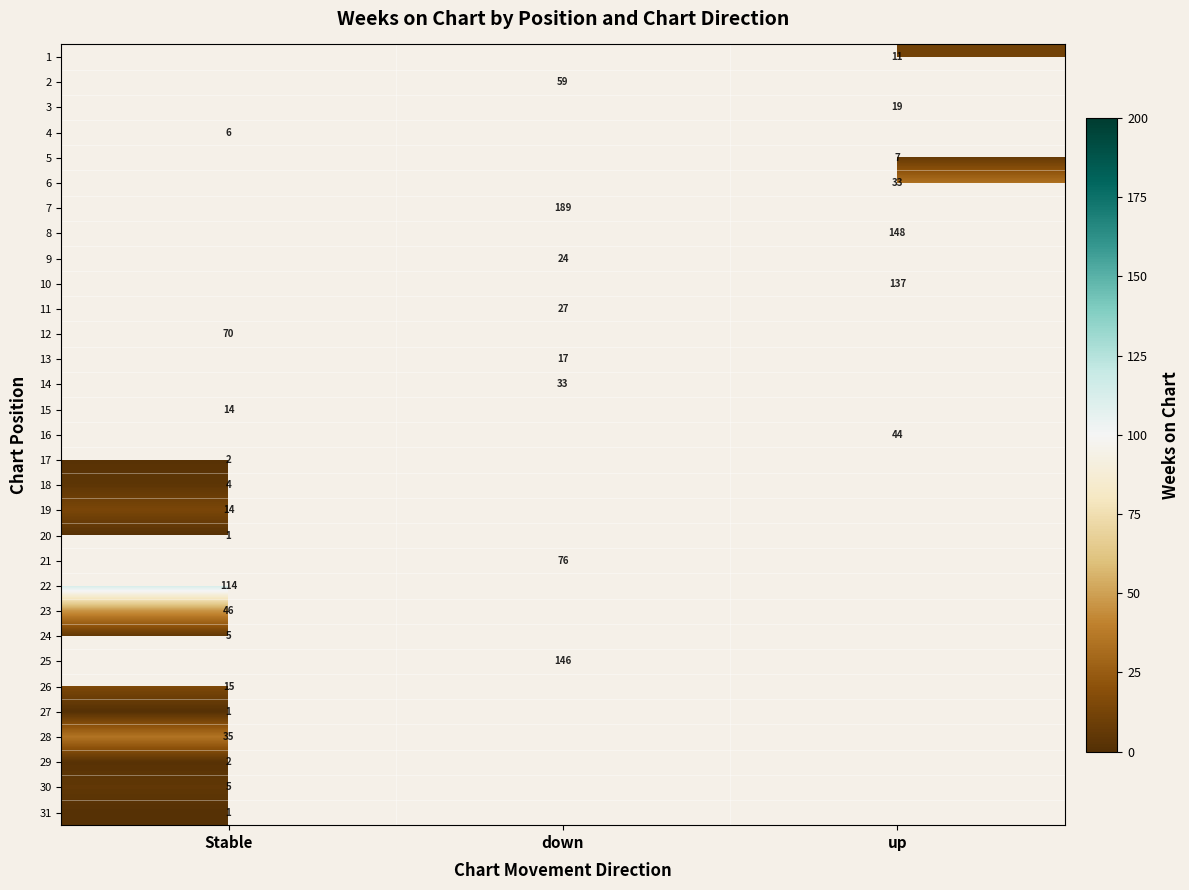

The 8 series shows 148 at up. True or false?

True